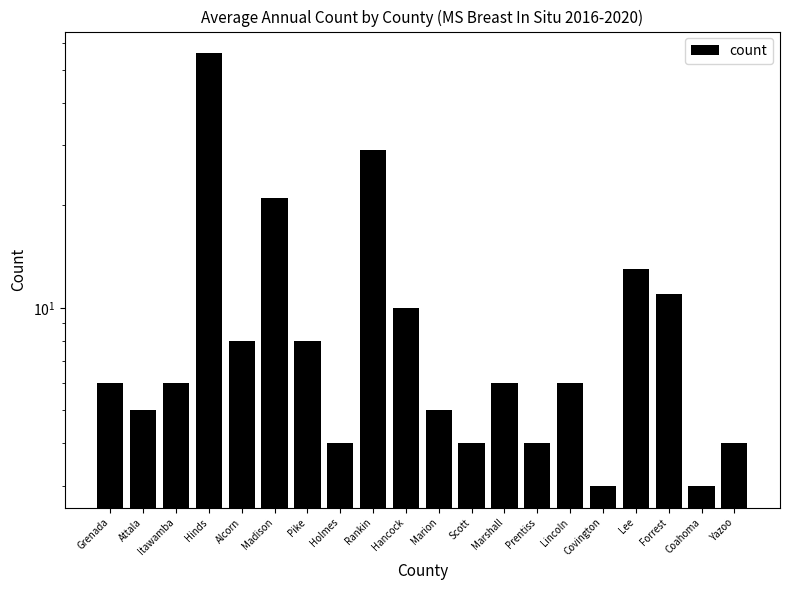

What is the maximum value shown in the chart?

56